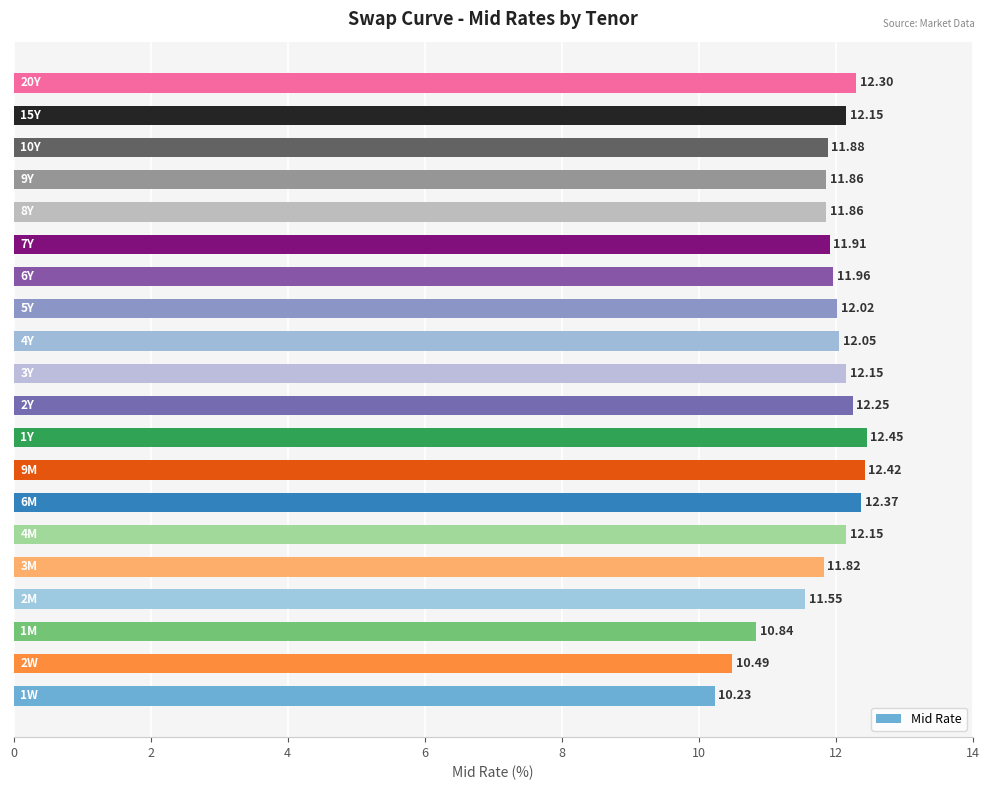

What is the difference between the second highest and minimum values?

2.2